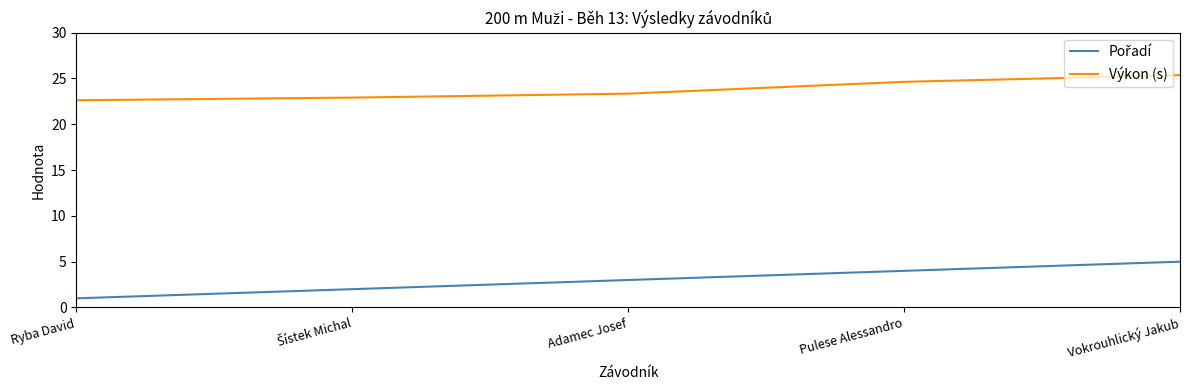

At which category is the sum across all series the highest?

Vokrouhlický Jakub